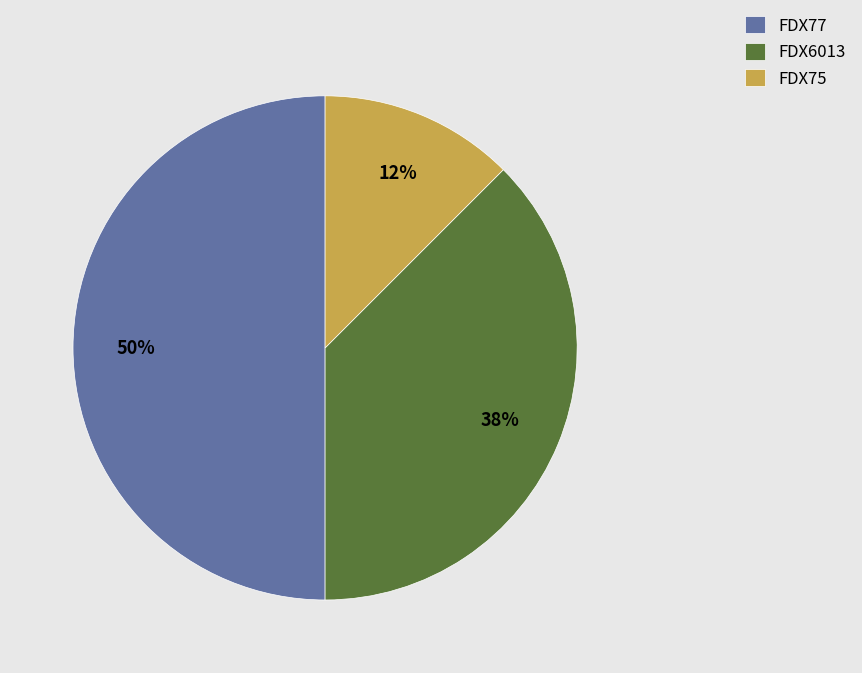

Count the number of slices in the pie.

3